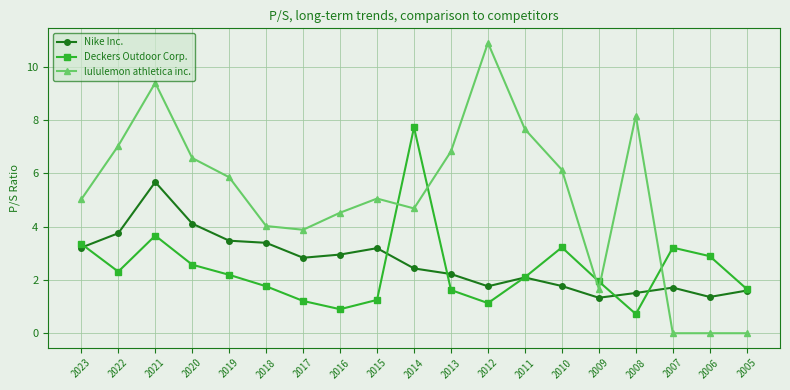

How many values in the Deckers Outdoor Corp. series exceed 2?

10